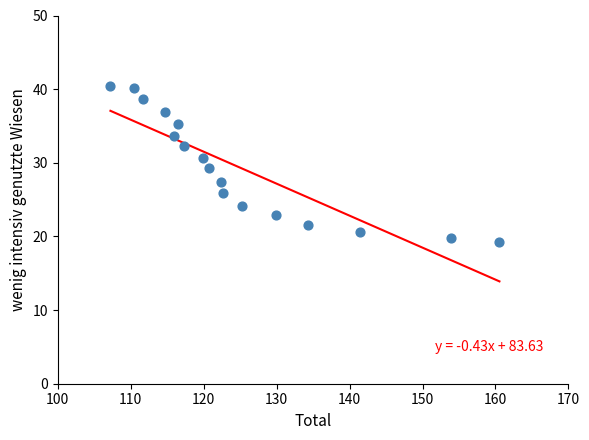

What is the range of X values (max minus min)?

53.3